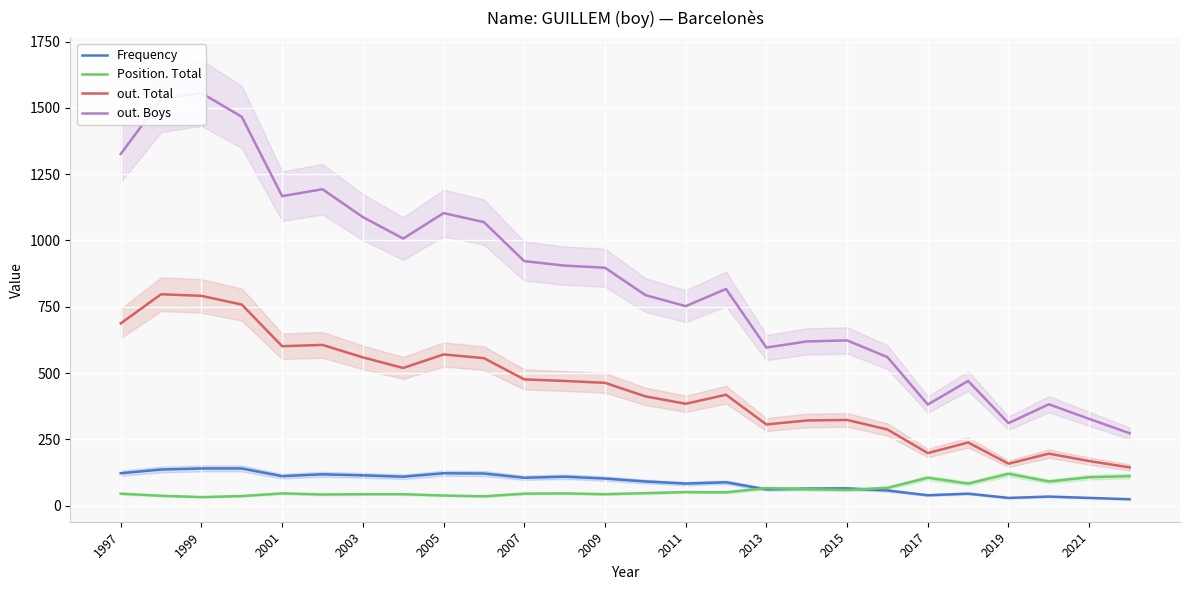

Does the chart display data point markers on the line(s)?

No